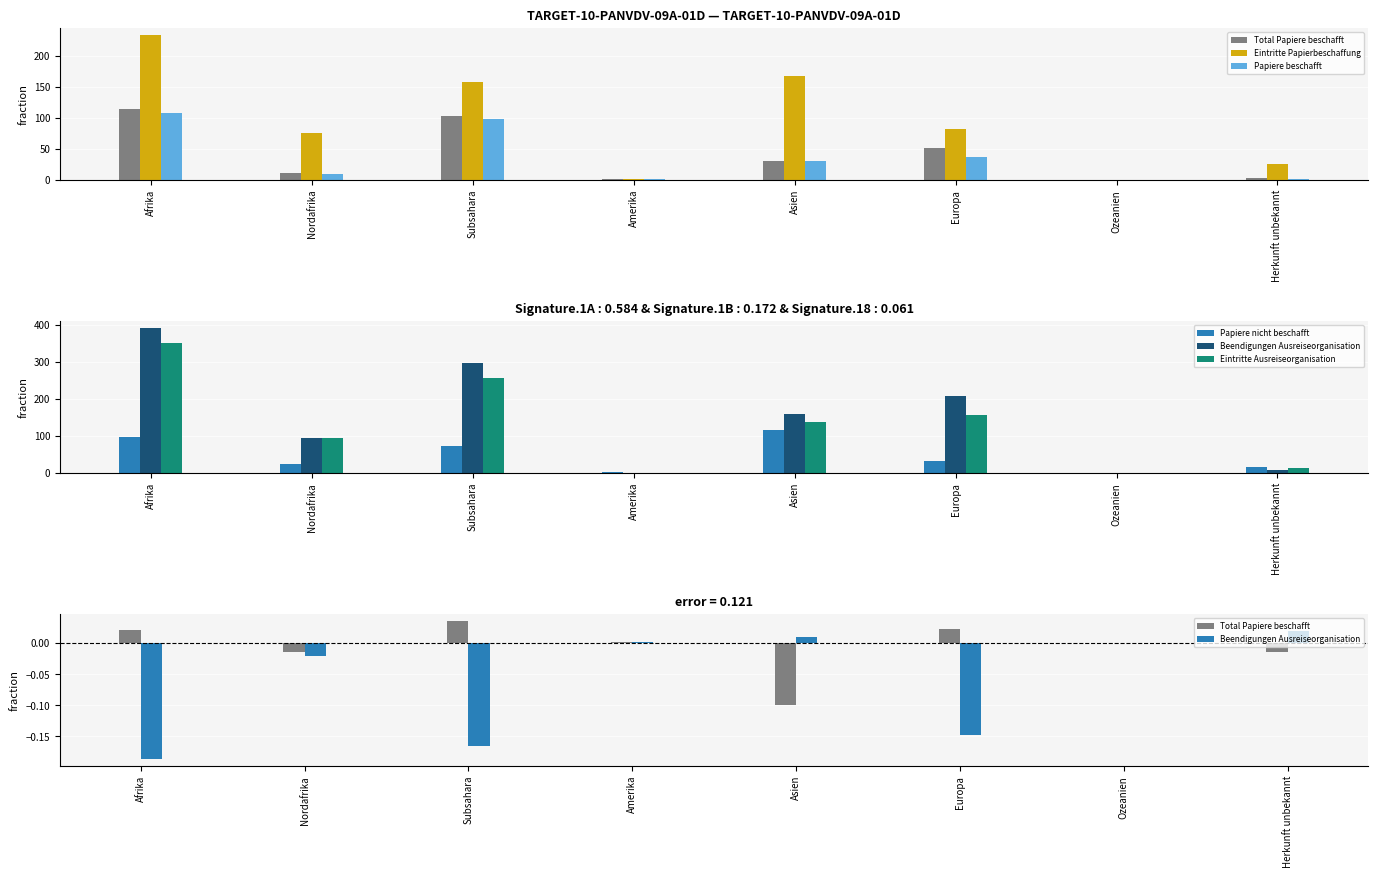

What is the smallest value displayed?

-0.2